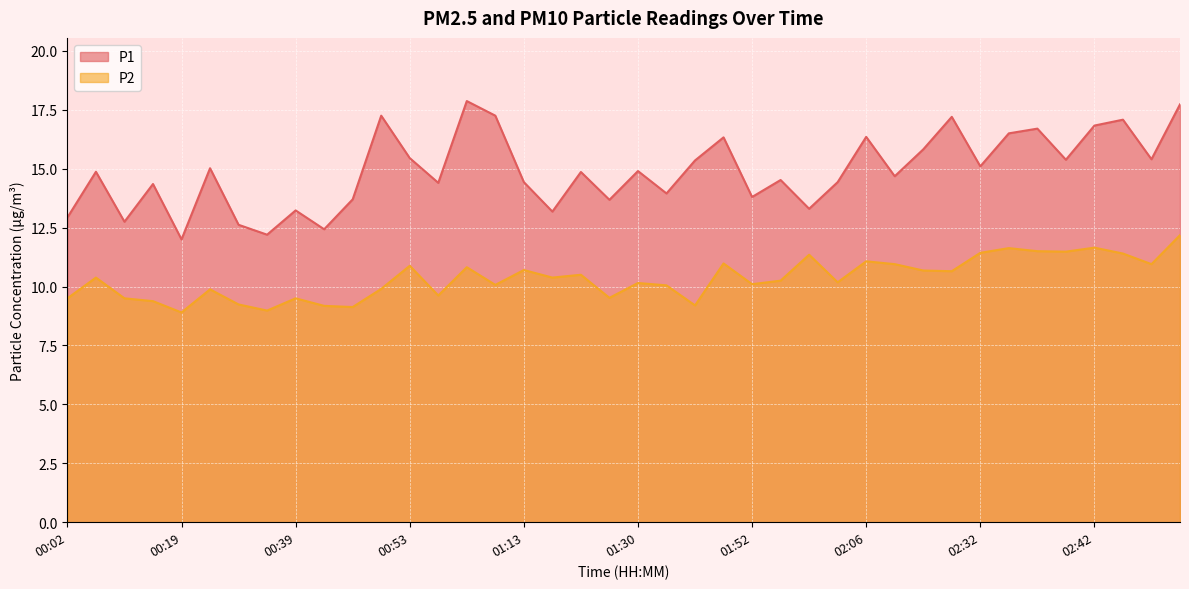

In P1, how many points are higher than both neighbors (excluding endpoints)?

14